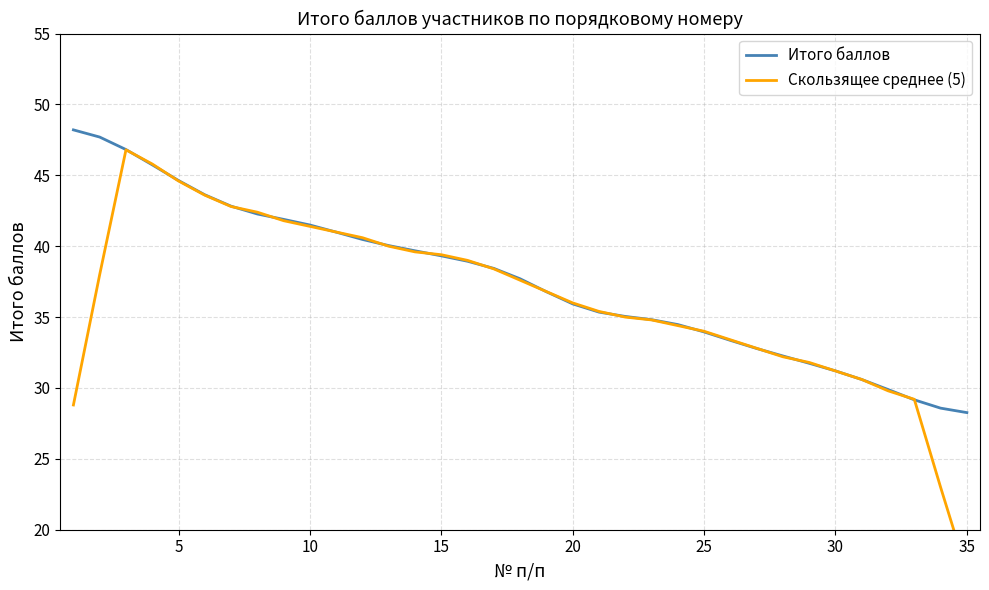

What is the sum of all Скользящее среднее (5) values?

1269.0